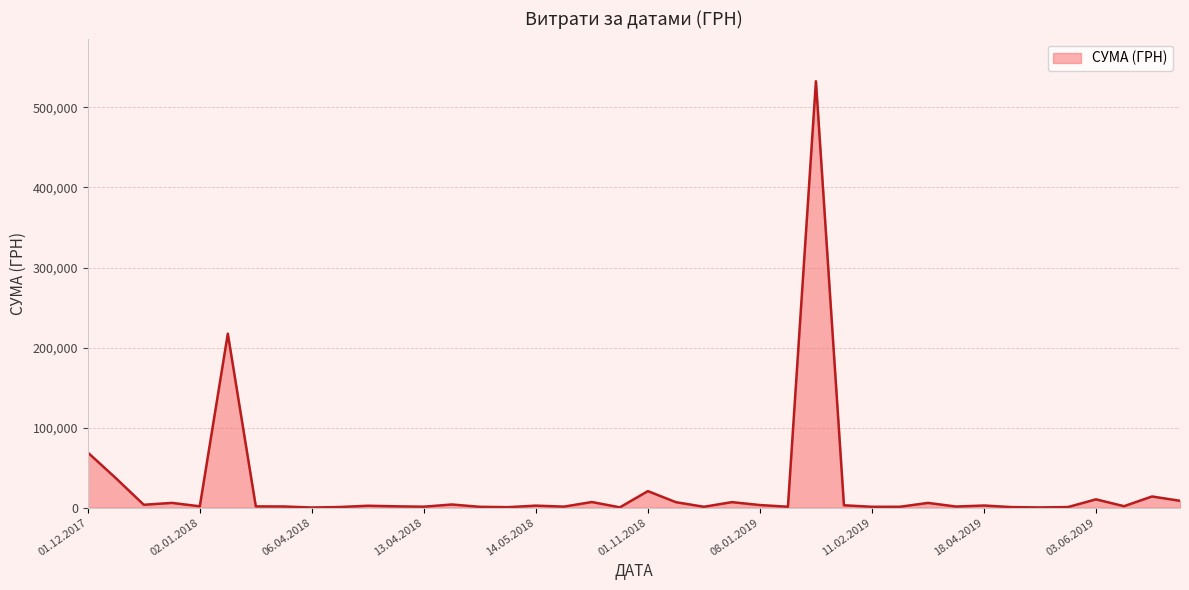

What is the difference between the maximum and minimum values?

532657.7